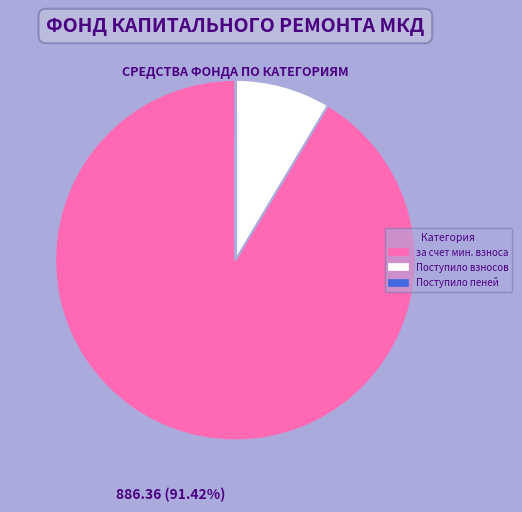

Which category has the biggest portion of the pie?

за счет мин. взноса